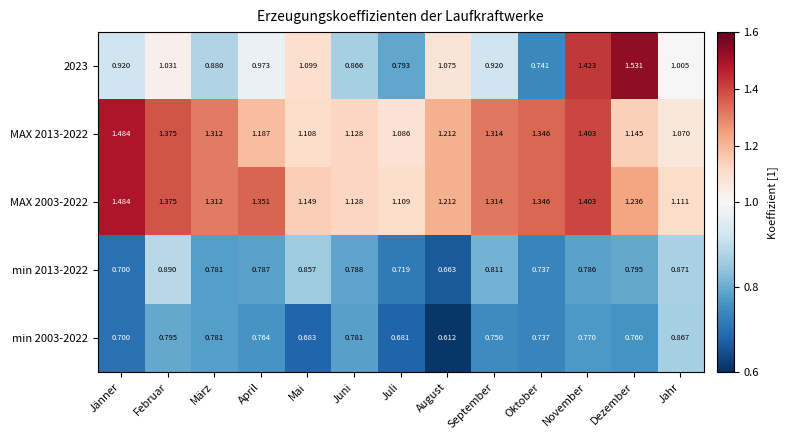

At which category does the chart reach its peak across all series?

Dezember